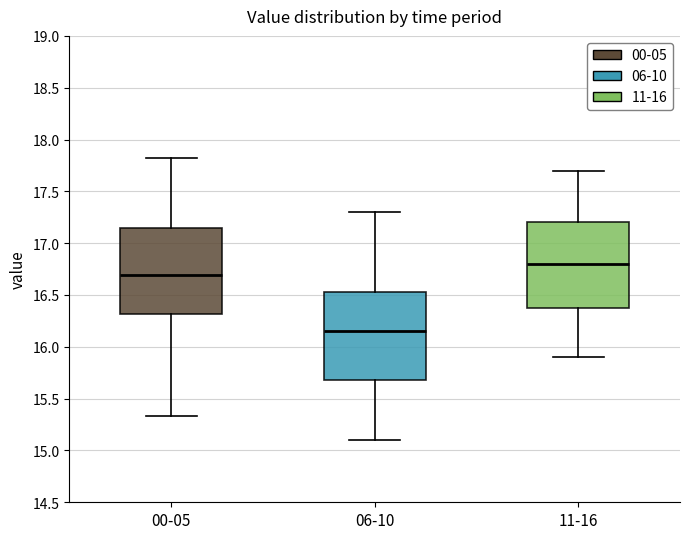

Reading left to right, read every box against the y-axis: the position of its median line, the range the box covers, and the ends of its whiskers. The values are not printed on the chart, so give them approximately, as read against the axis.

00-05: median 16.70, box 16.30 to 17.15, whiskers 15.35 to 17.80
06-10: median 16.15, box 15.70 to 16.55, whiskers 15.10 to 17.30
11-16: median 16.80, box 16.40 to 17.20, whiskers 15.90 to 17.70